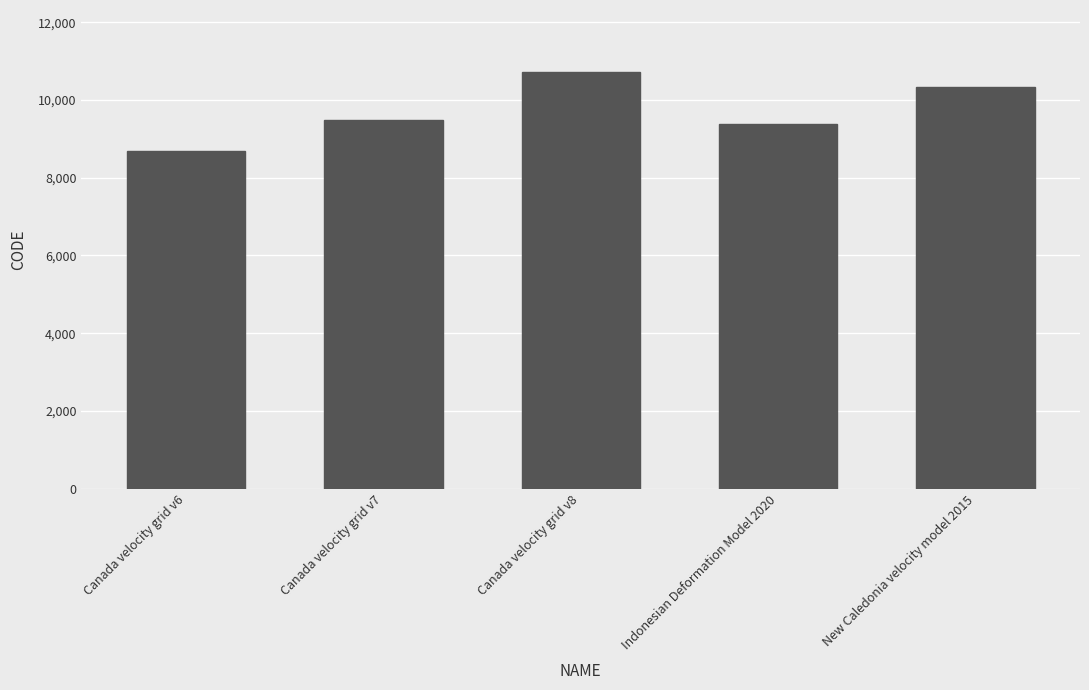

Reading left to right, transcribe all the data shown in this chart.

8676	9483	10707	9375	10323